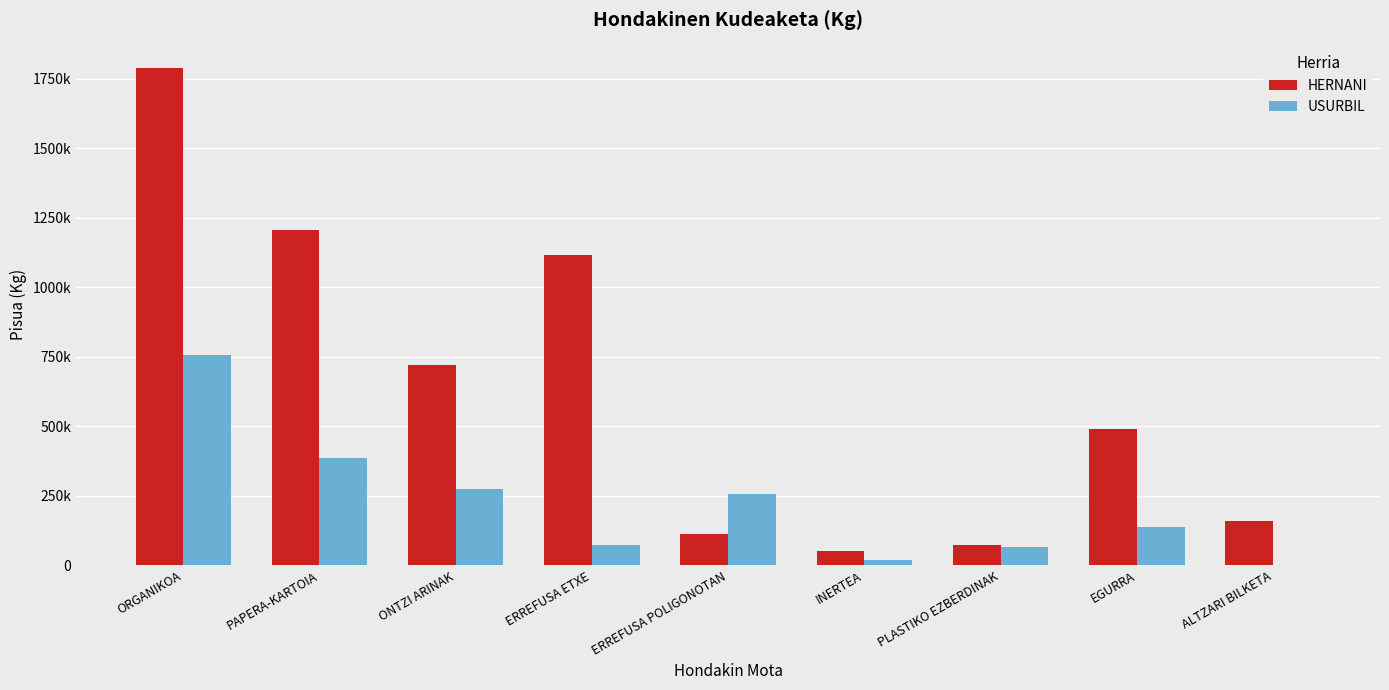

Are the bars horizontal?

No